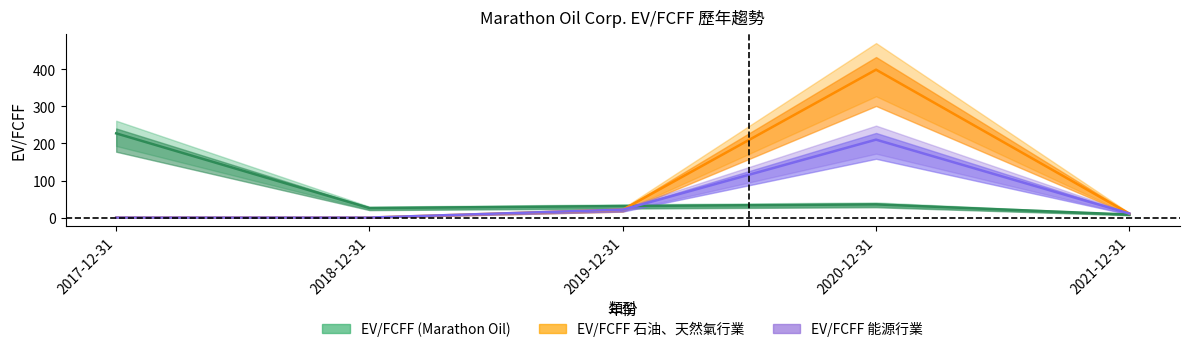

At which category does the chart reach its peak across all series?

2020-12-31